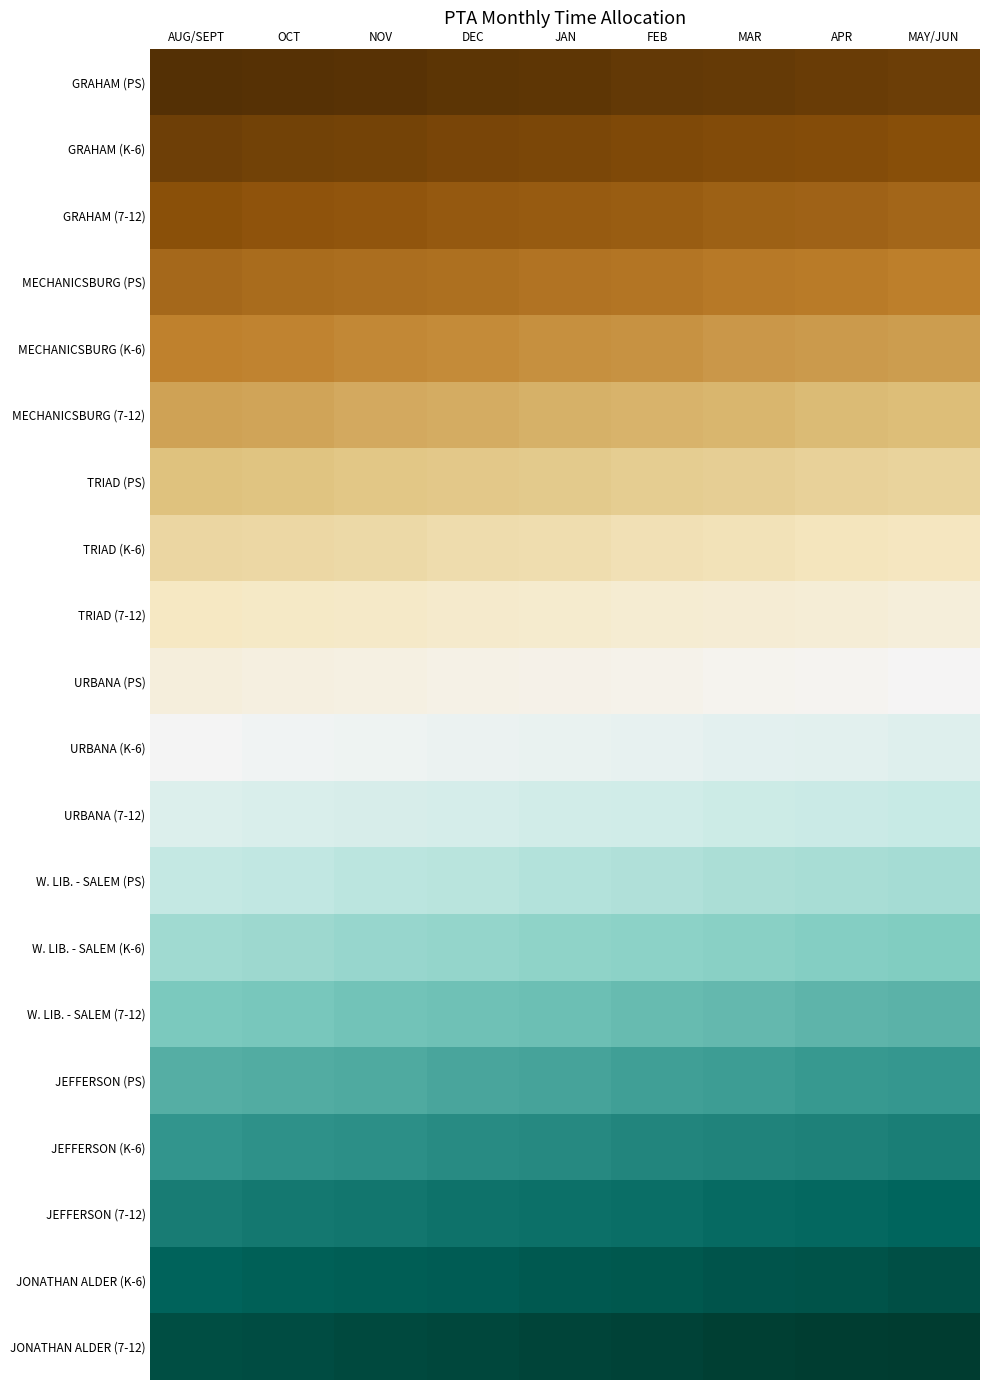

Which category has the highest value across all series?

MAY/JUN